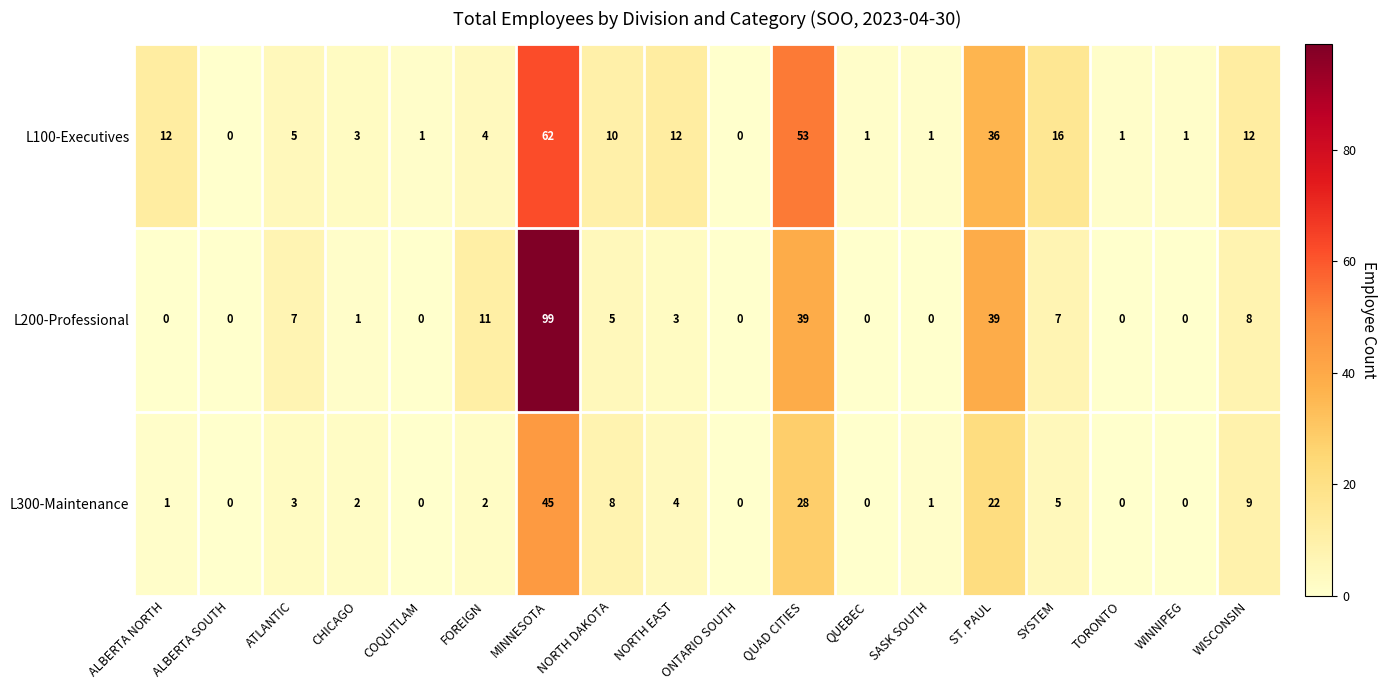

What is the spread (max minus min) of values at ST. PAUL?

17